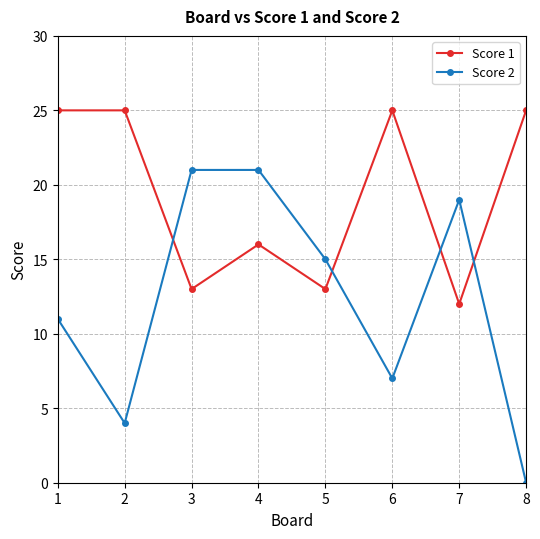

Which series changed the most between 1 and 5?

Score 1